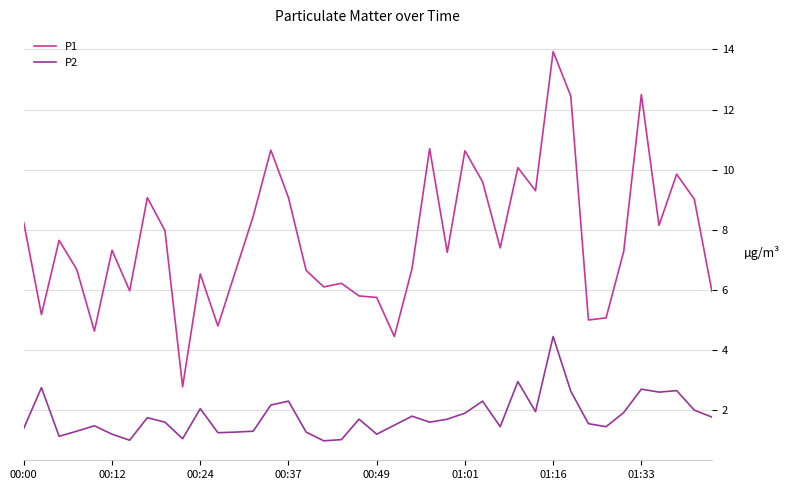

True or false: P1 and P2 intersect in this chart.

False